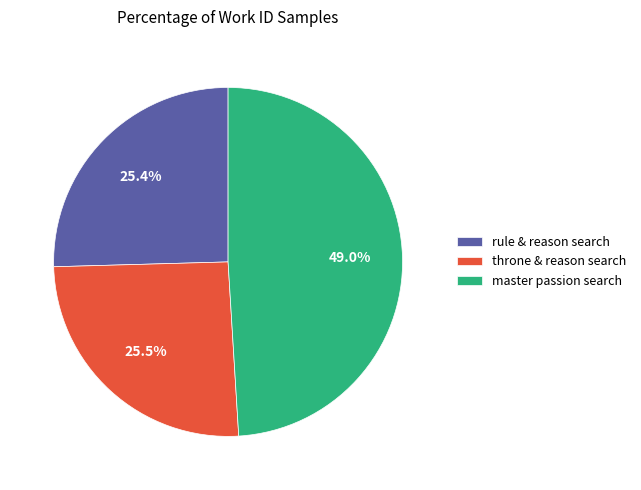

What is the ratio of the value at rule & reason search to the value at throne & reason search?

1.0